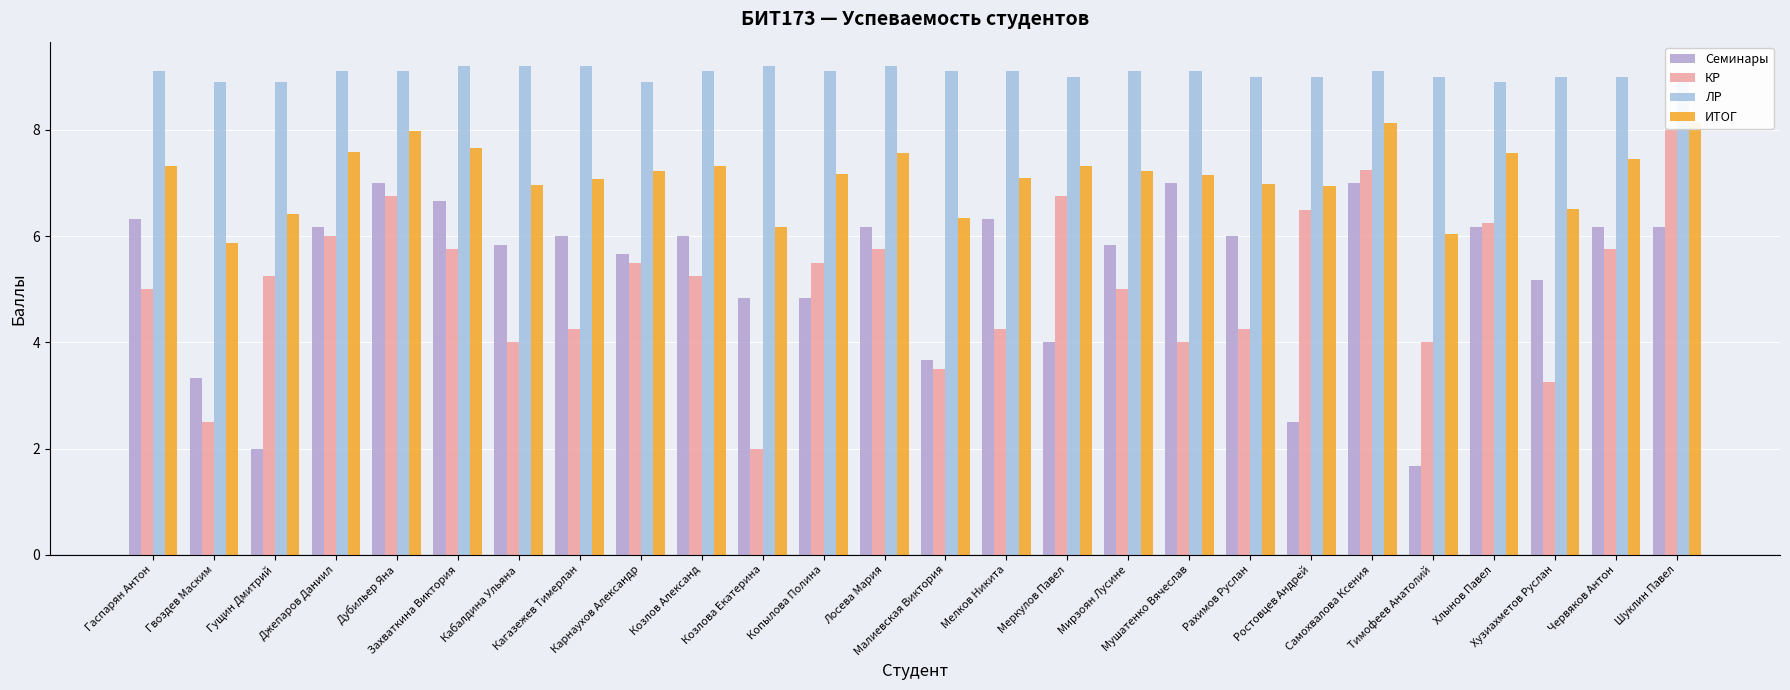

Which series has the largest total across all categories?

ЛР